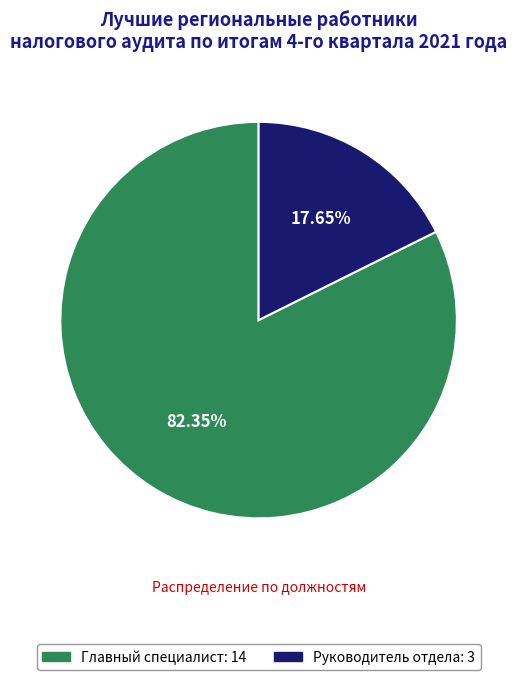

What percentage is the Руководитель отдела slice, to the nearest percent?

18%